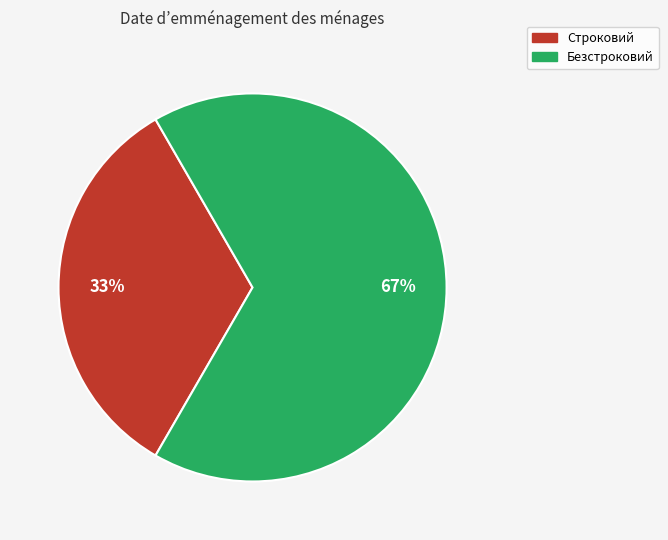

What is the largest slice in the pie chart?

Безстроковий